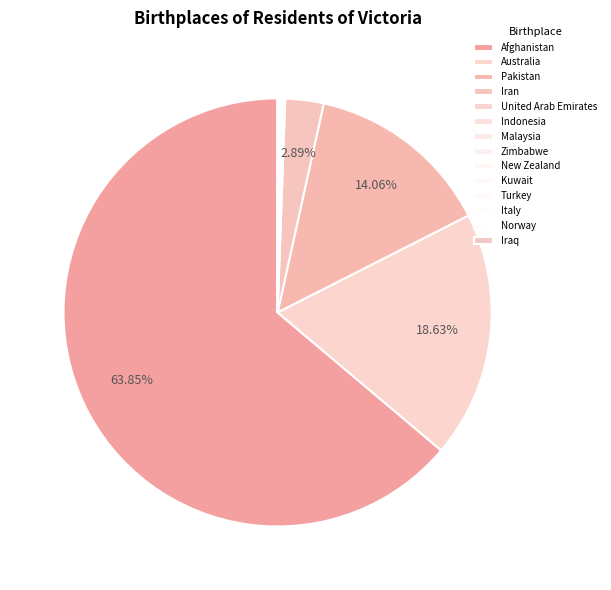

Which has a higher value, Afghanistan or Norway?

Afghanistan